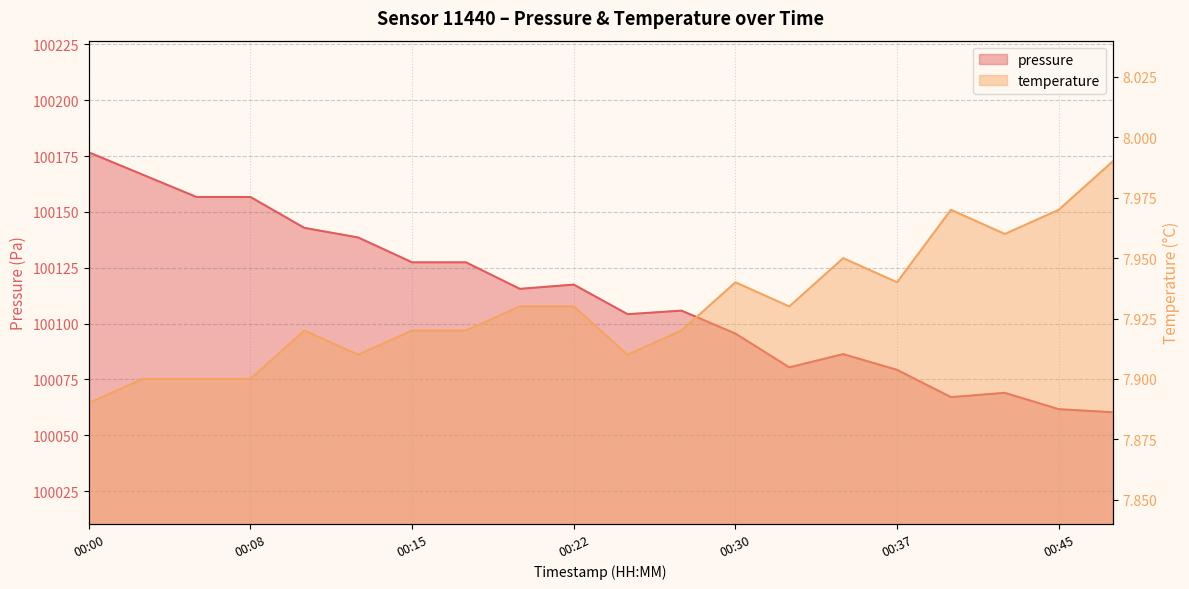

What is the maximum value shown in the chart?

100176.7